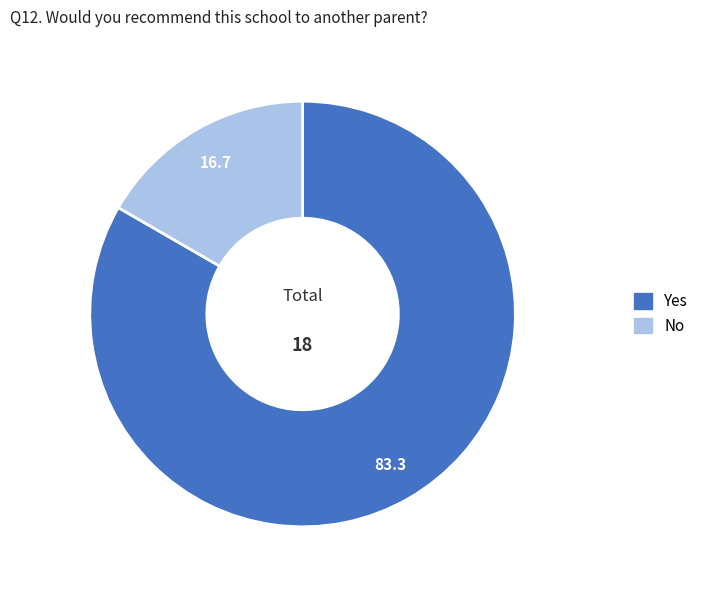

How many slices are in this pie chart?

2